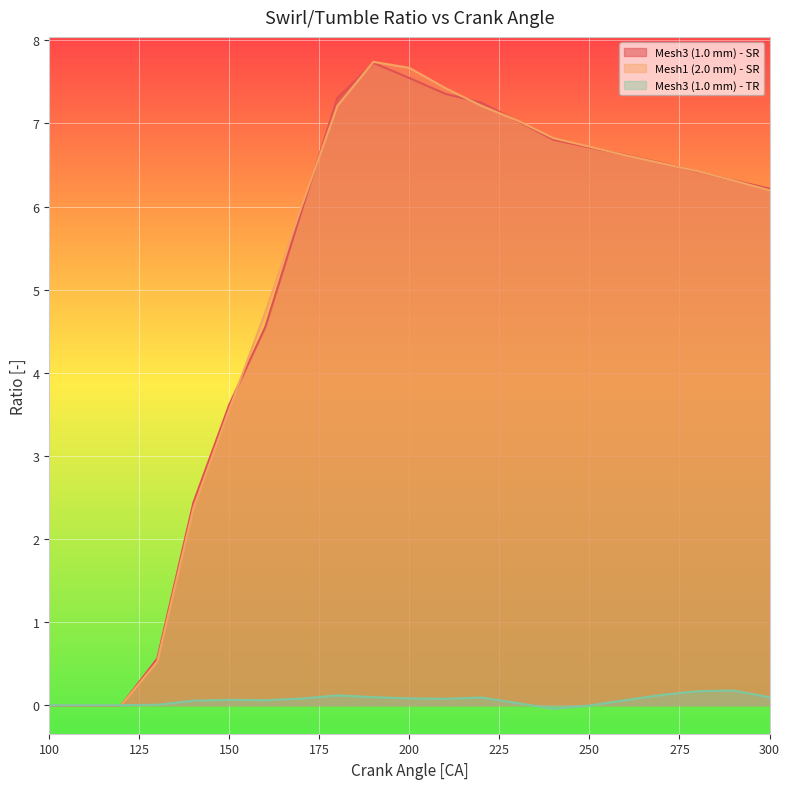

At which category is the sum across all series the highest?

190